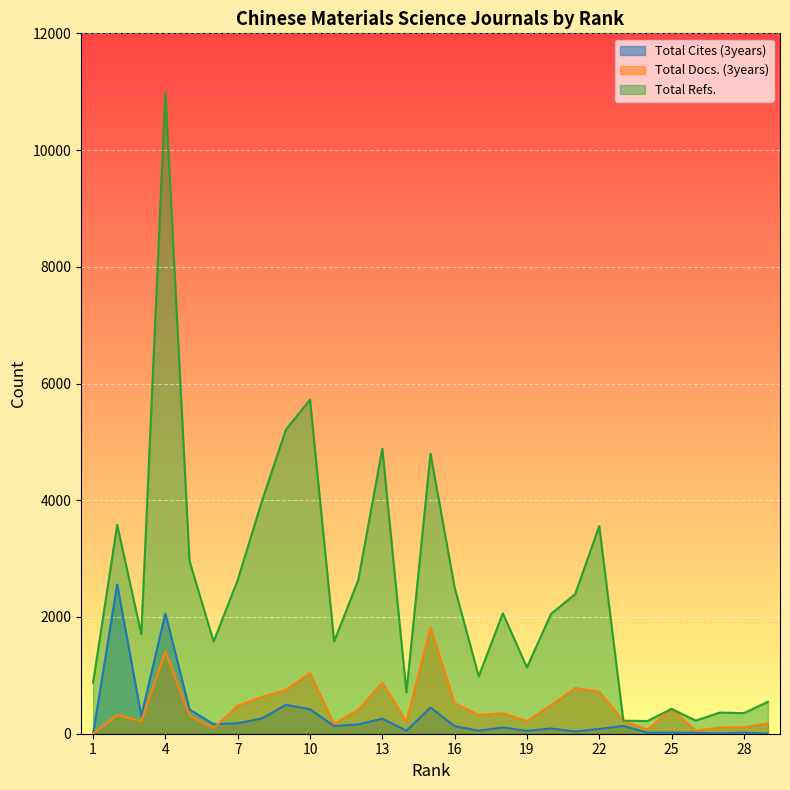

At how many categories does at least one series exceed 3908?

6